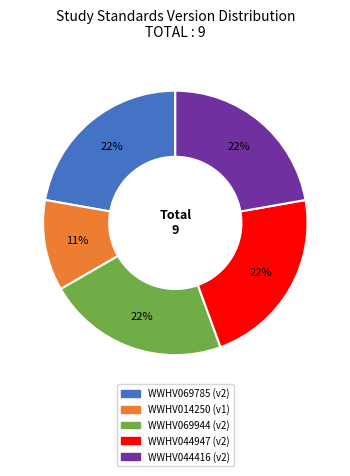

To the nearest percent, what percentage of the pie is WWHV069944?

22%